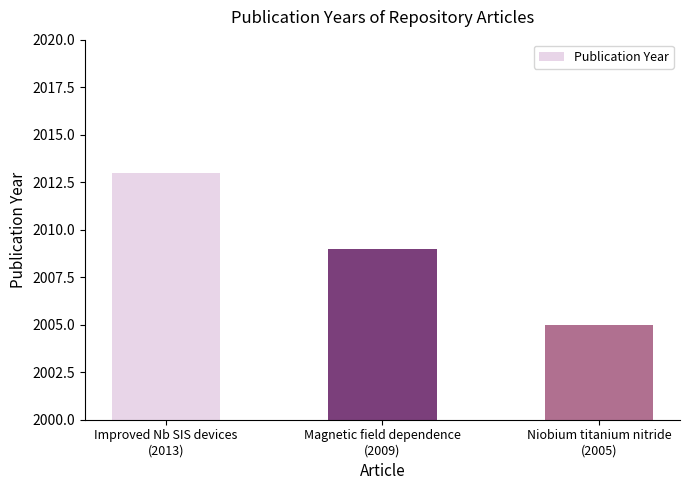

How many bars are there in total?

3